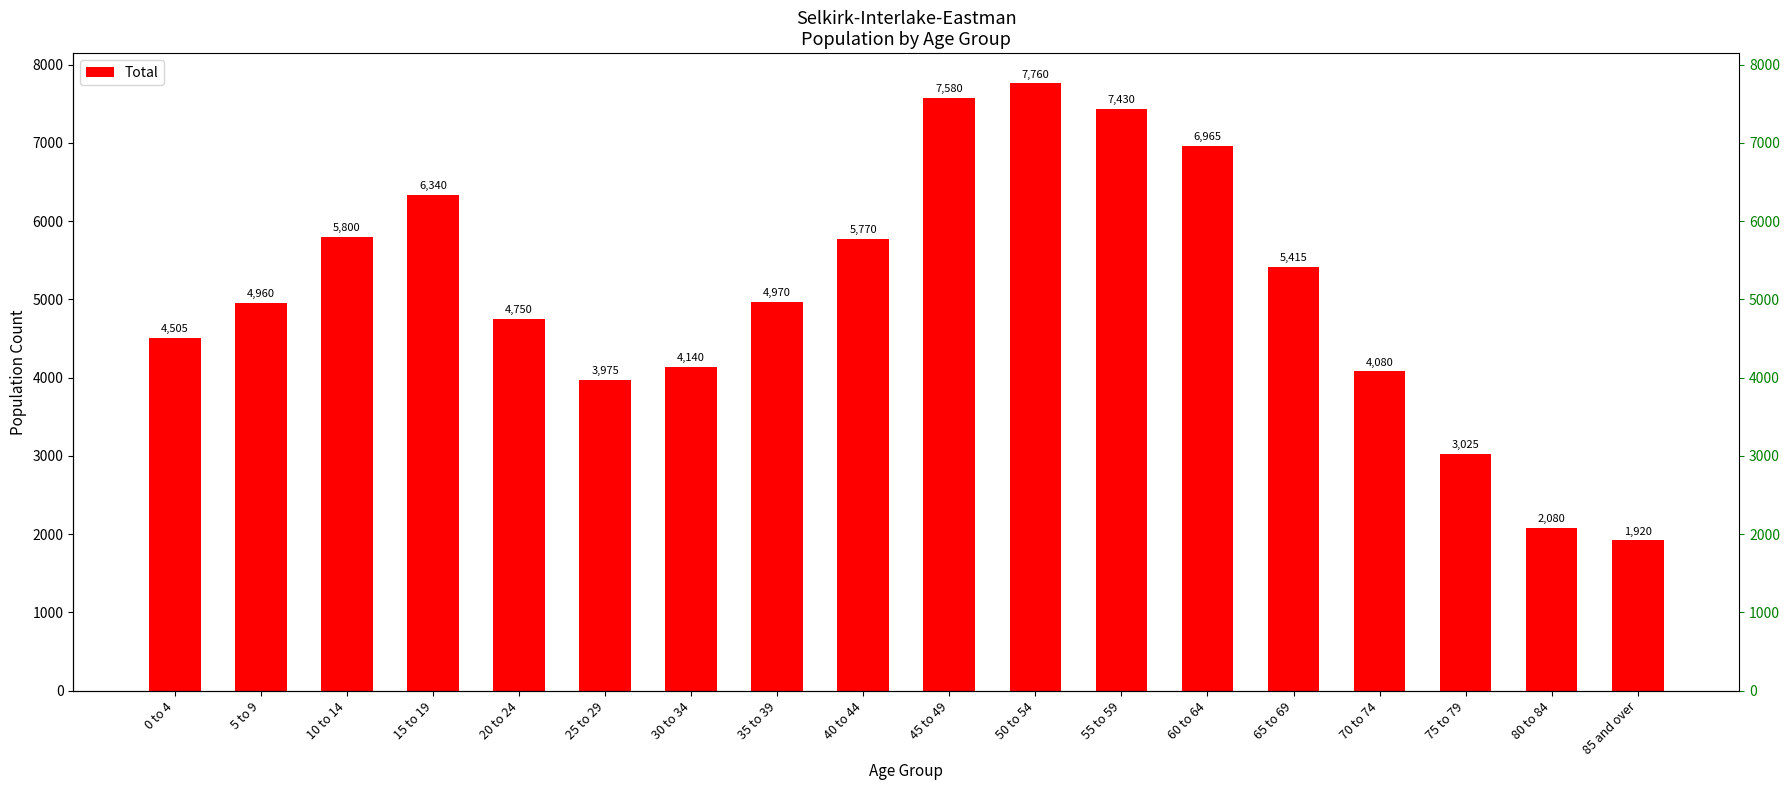

How many values are below 4970?

9